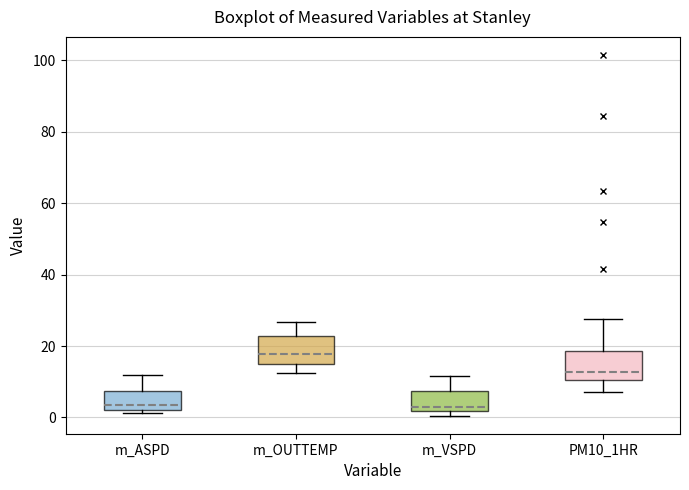

Reading left to right, transcribe this box plot: for each box, give where its median line is, the range the box spans, and where its two whiskers end, as read against the y-axis. The values are not printed on the chart, so give them approximately, as read against the axis.

m_ASPD: median 4, box 2 to 8, whiskers 2 (just below the box's lower edge) to 12
m_OUTTEMP: median 18, box 16 to 22, whiskers 12 to 26
m_VSPD: median 4, box 2 to 8, whiskers 0 to 12
PM10_1HR: median 12, box 10 to 18, whiskers 8 to 28